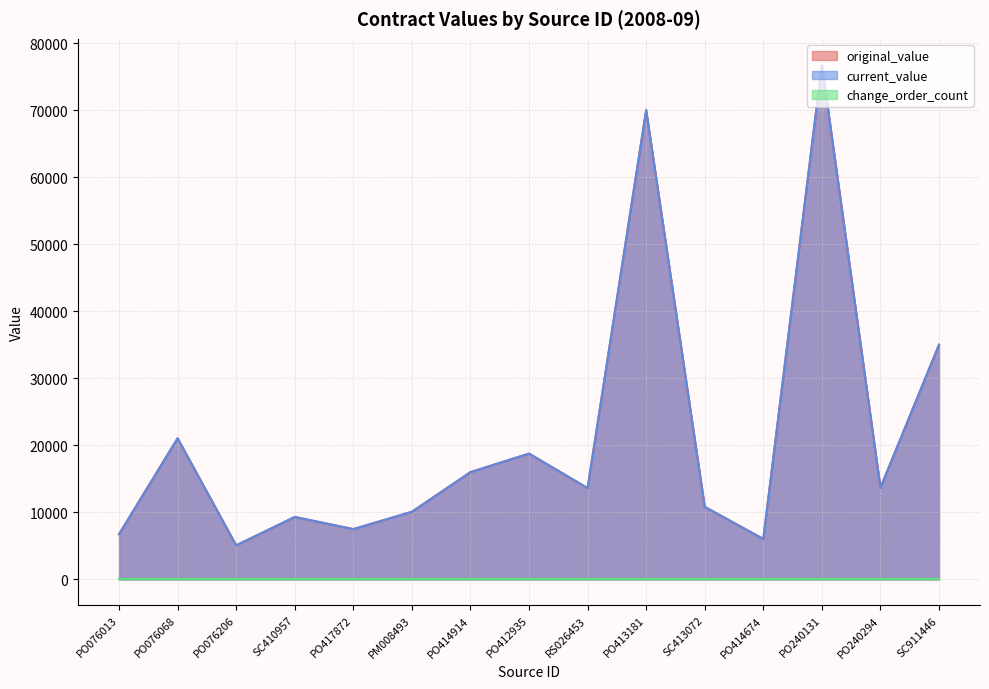

Between SC410957 and PO414674, which series saw the biggest shift?

original_value